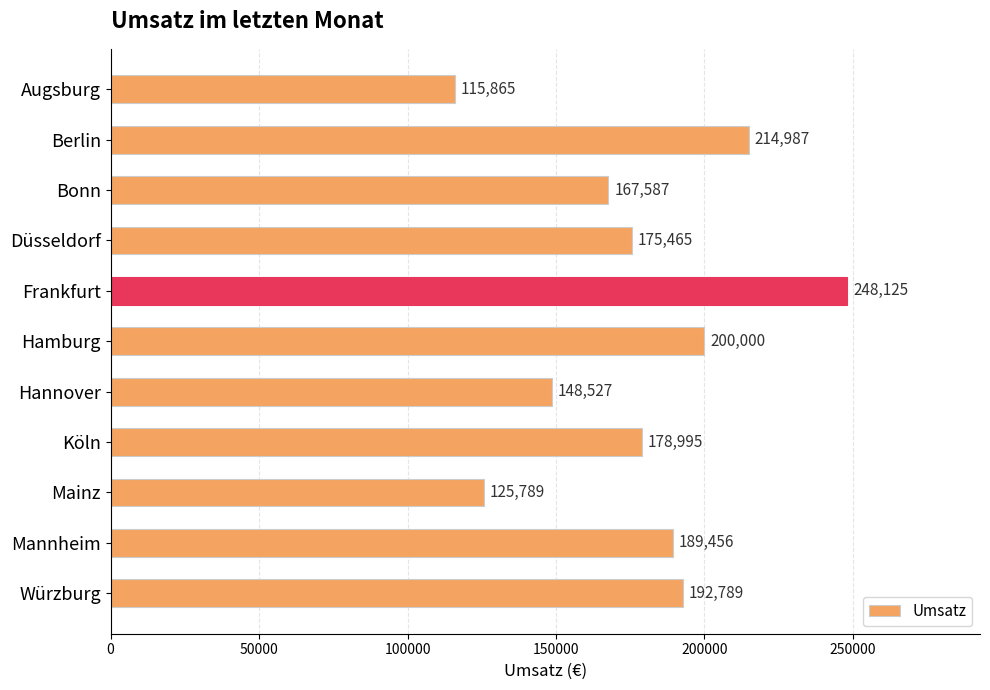

What is the difference between the maximum and second lowest values?

122336